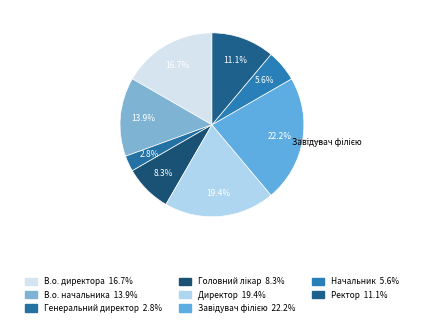

To the nearest percent, what is the combined percentage of Головний лікар and Генеральний директор?

11%